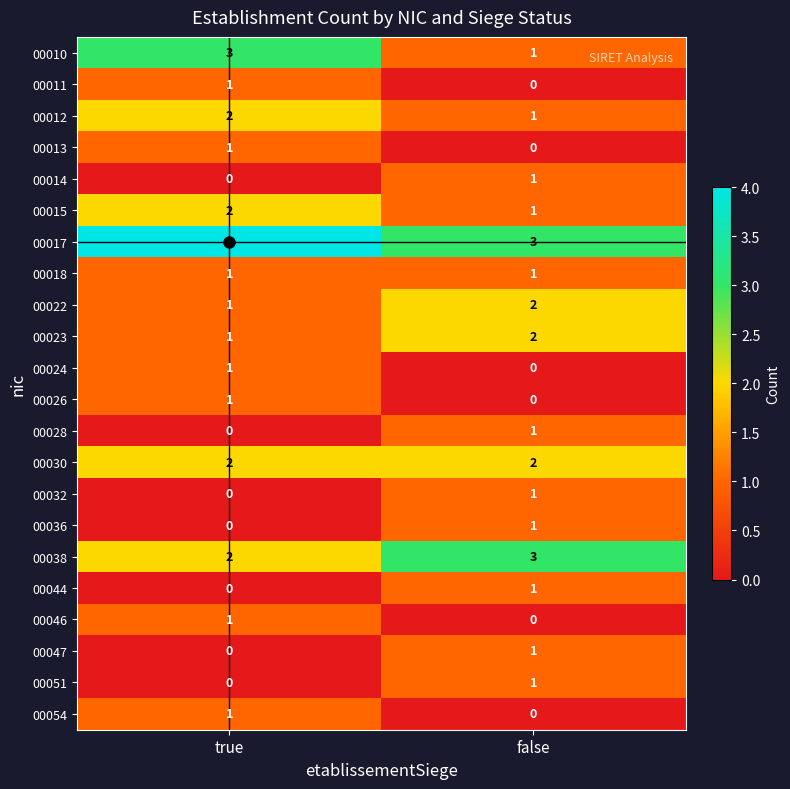

At which category does the chart reach its peak across all series?

true